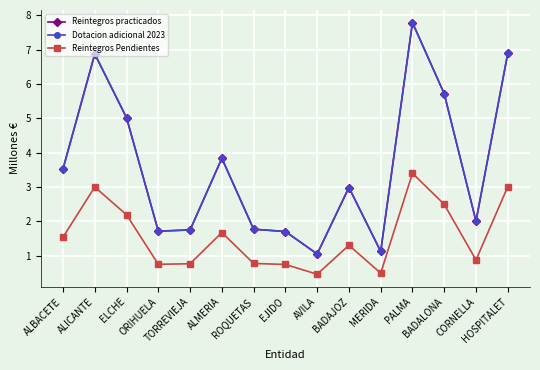

Does the chart have visible grid lines?

Yes